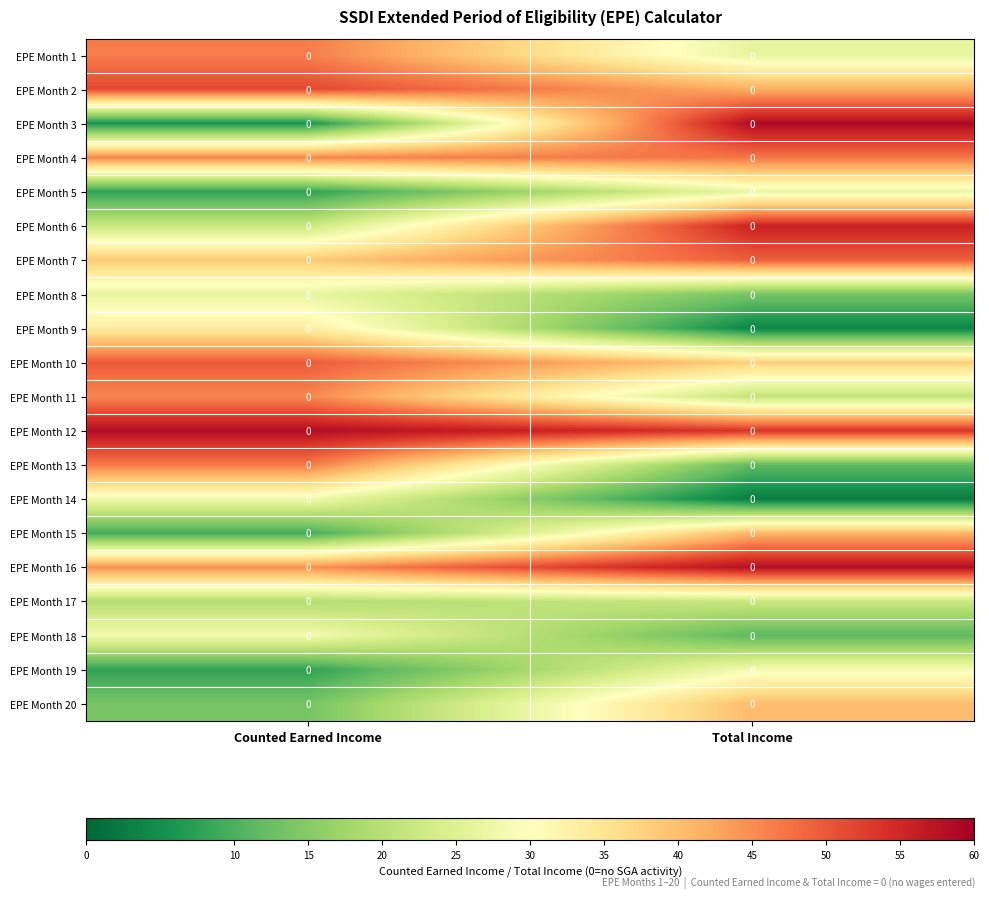

Is it true that EPE Month 13 equals 82.9 at Counted Earned Income?

False